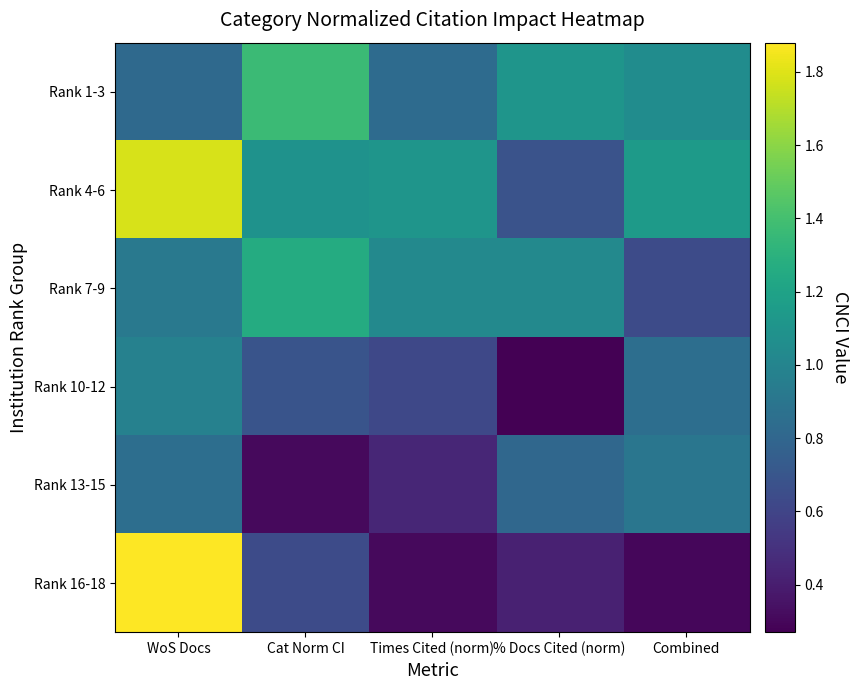

What is the greatest value displayed?

1.9